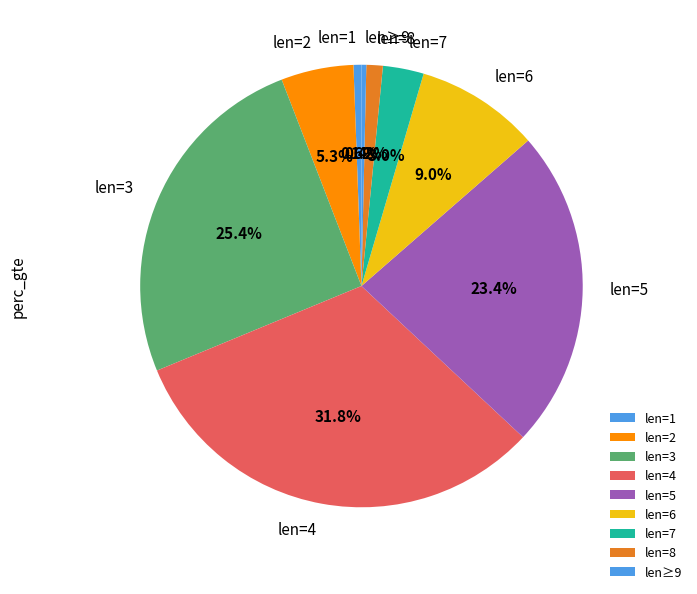

To the nearest percent, what is the average slice percentage?

11%